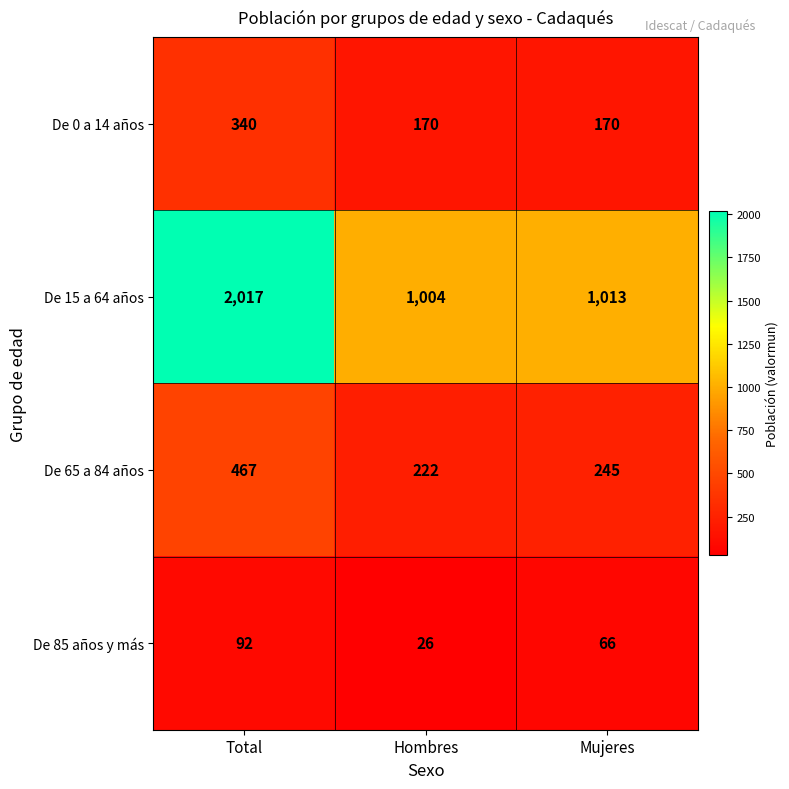

Reading left to right, list all the values displayed in this chart.

De 0 a 14 años: Total=340	Hombres=170	Mujeres=170
De 15 a 64 años: Total=2017	Hombres=1004	Mujeres=1013
De 65 a 84 años: Total=467	Hombres=222	Mujeres=245
De 85 años y más: Total=92	Hombres=26	Mujeres=66